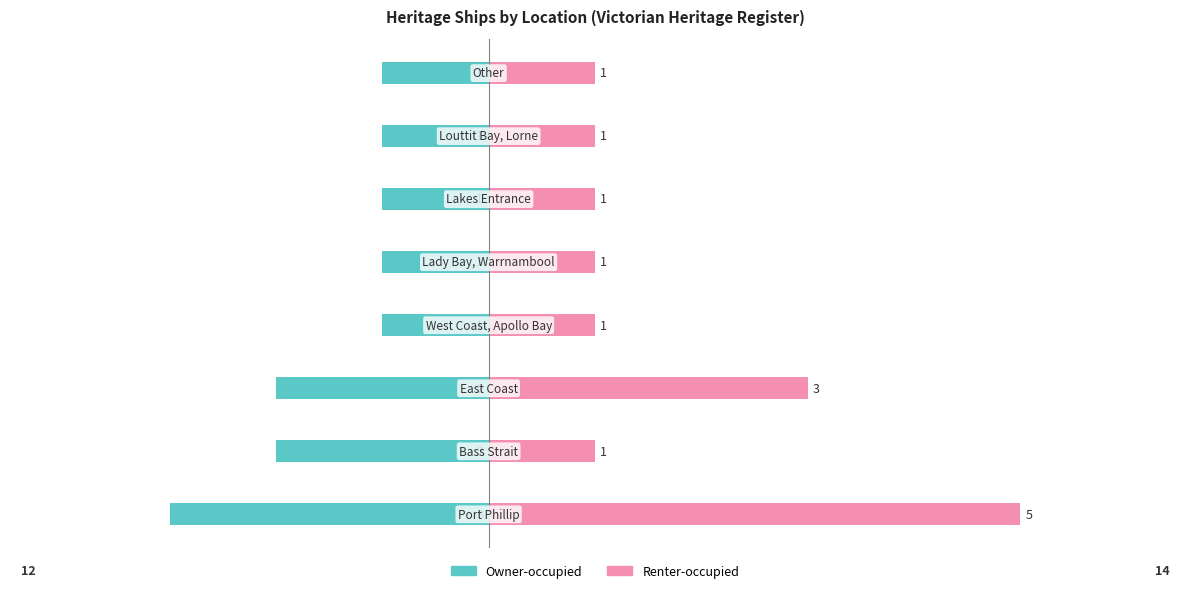

What is the sum of all Owner-occupied values?

-12